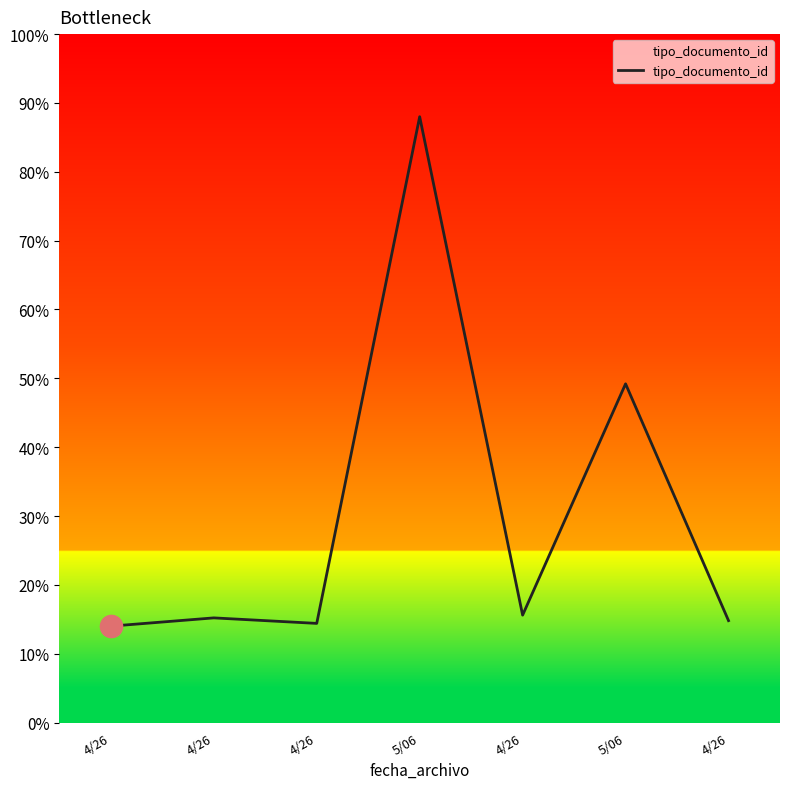

What is the sum of the values at 4/26 and 4/26?

75